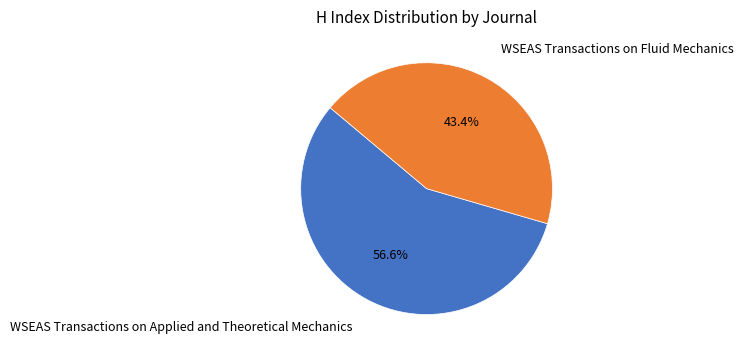

True or false: WSEAS Transactions on Fluid Mechanics accounts for 43% of the total.

True